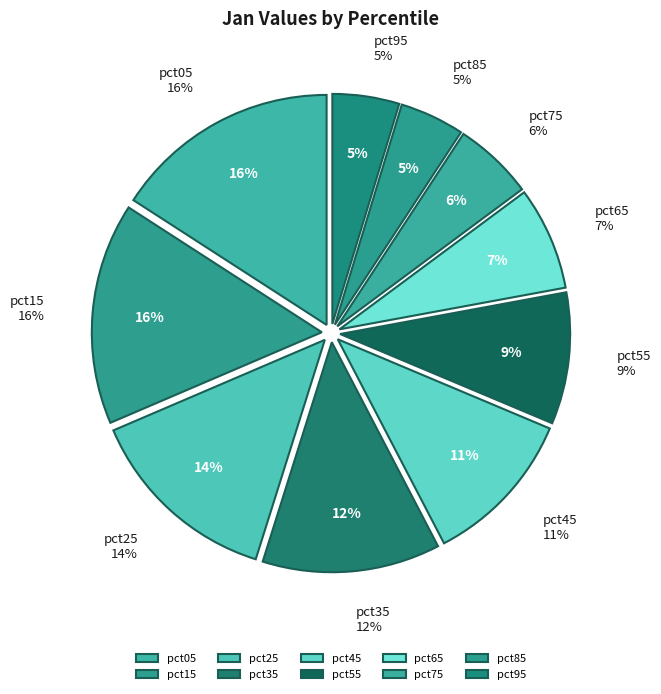

Rank the categories by value from lowest to highest.

pct85, pct95, pct75, pct65, pct55, pct45, pct35, pct25, pct15, pct05